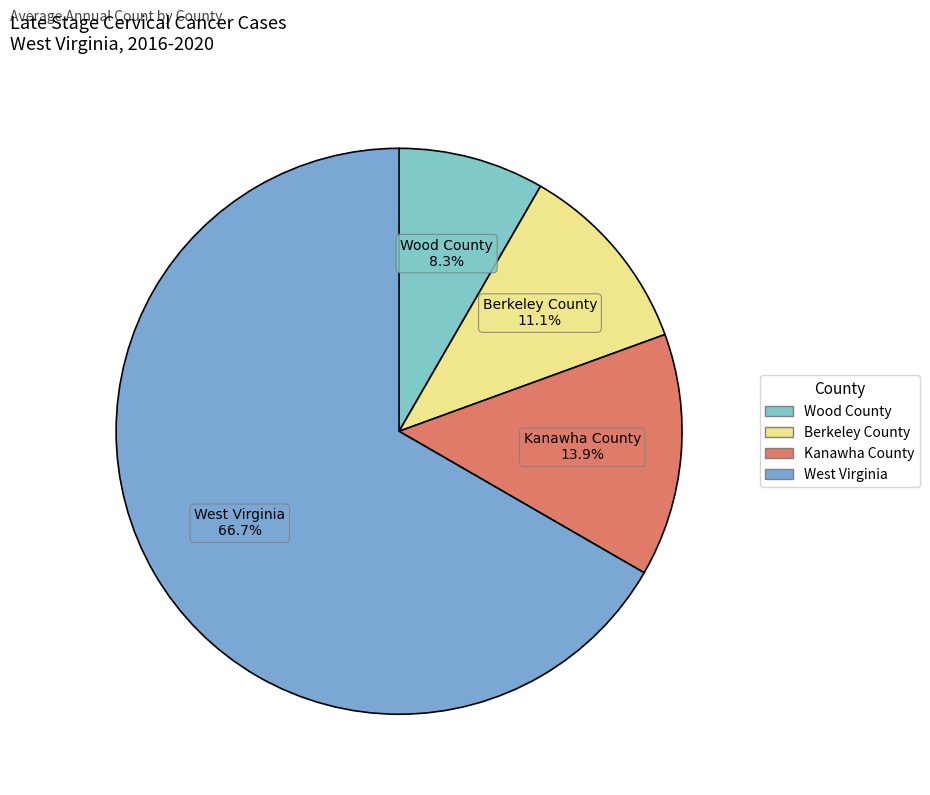

To the nearest percent, what portion does Kanawha County represent?

14%